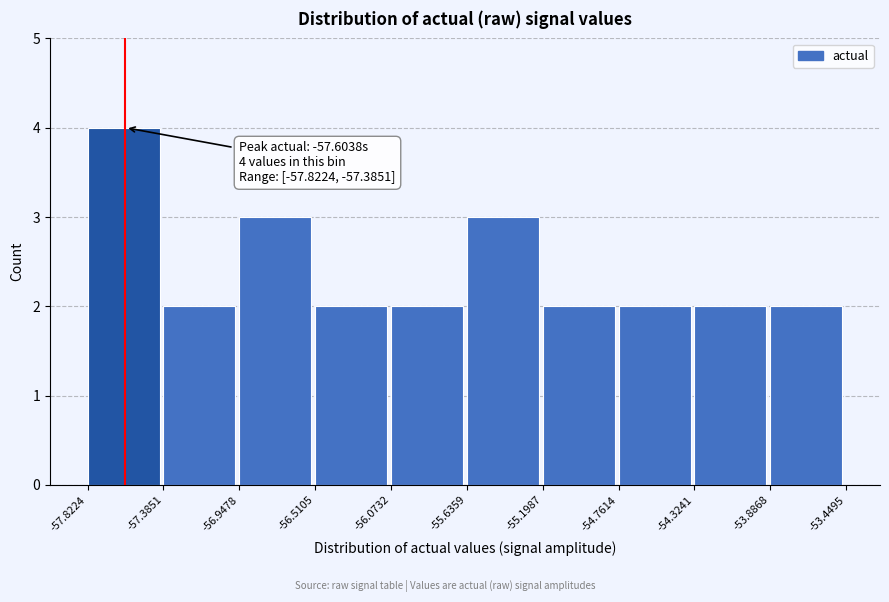

Over which range of the x-axis is the bar tallest?

-57.8224 to -57.3851